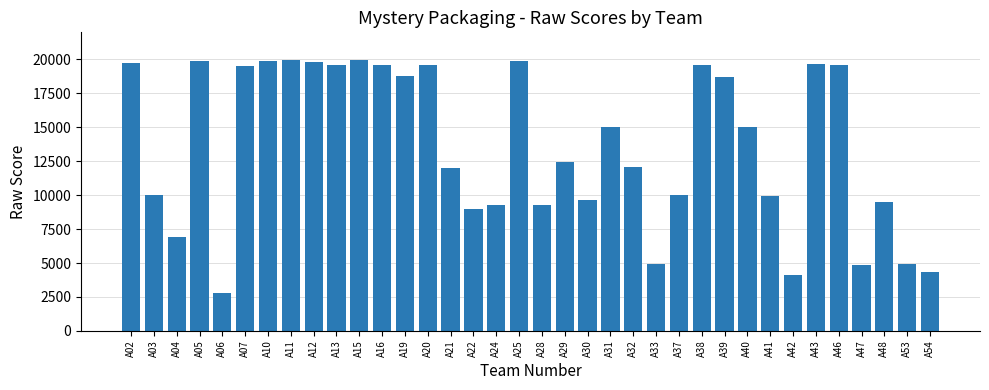

What is the ratio of the value at A10 to the value at A03?

2.0